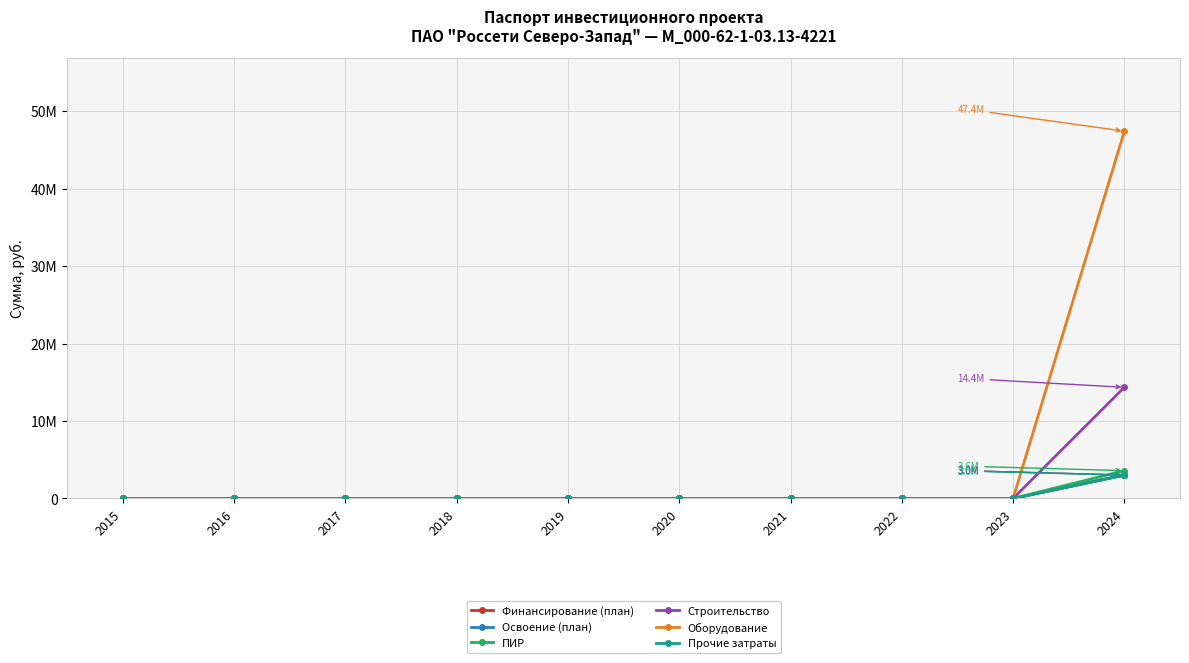

True or false: Финансирование (план) and Оборудование cross at least once.

False